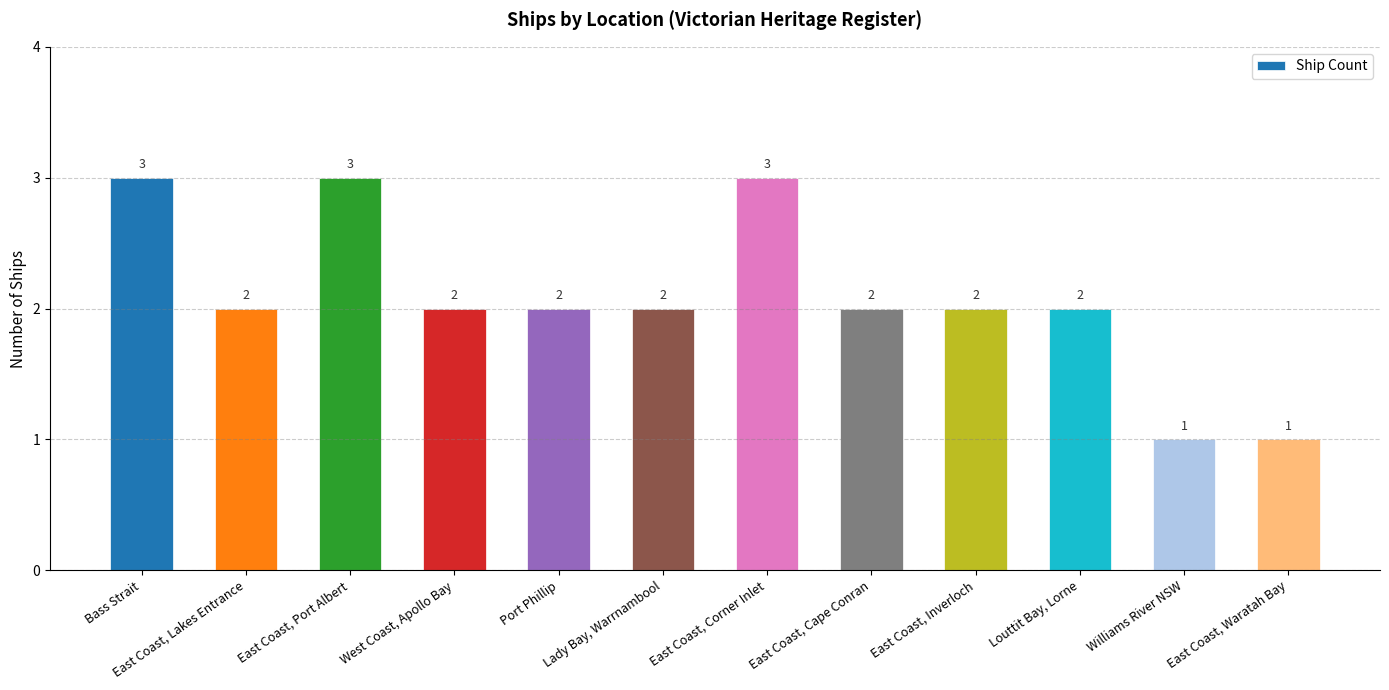

What is the minimum value shown in the chart?

1